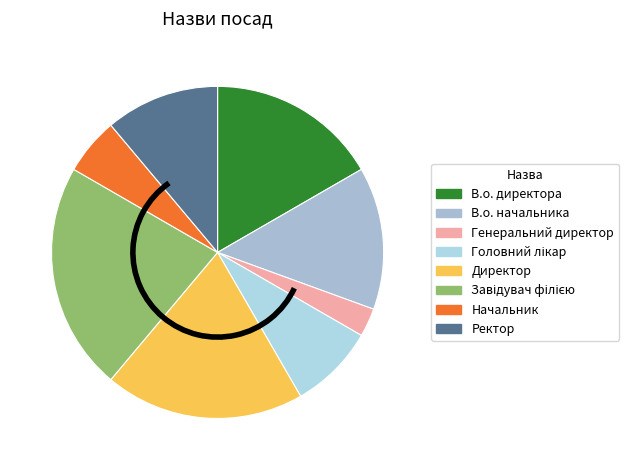

To the nearest percent, what is the average slice percentage?

12%